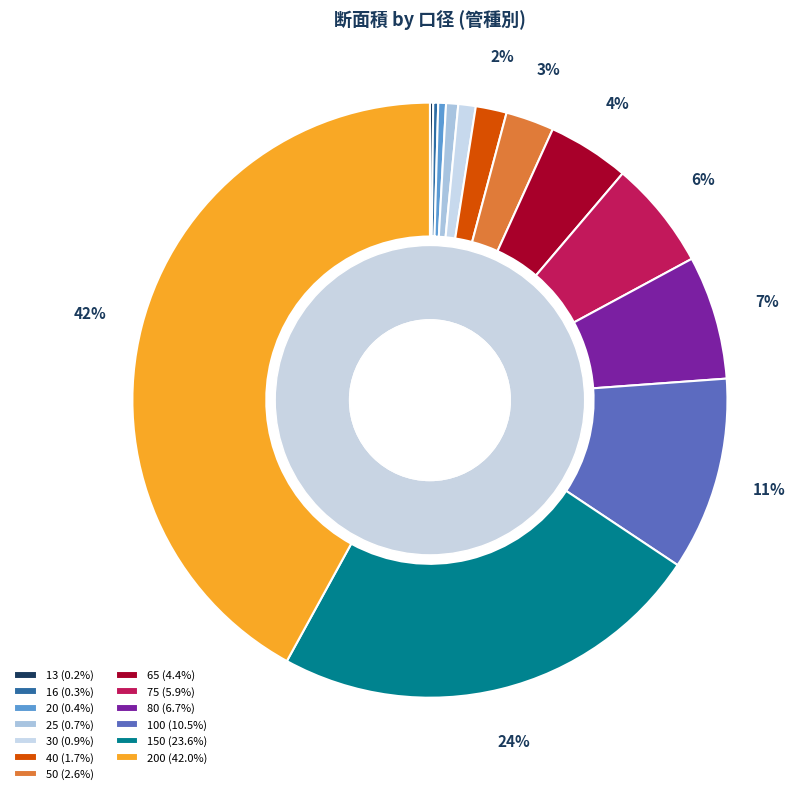

True or false: 13 accounts for 14% of the total.

False